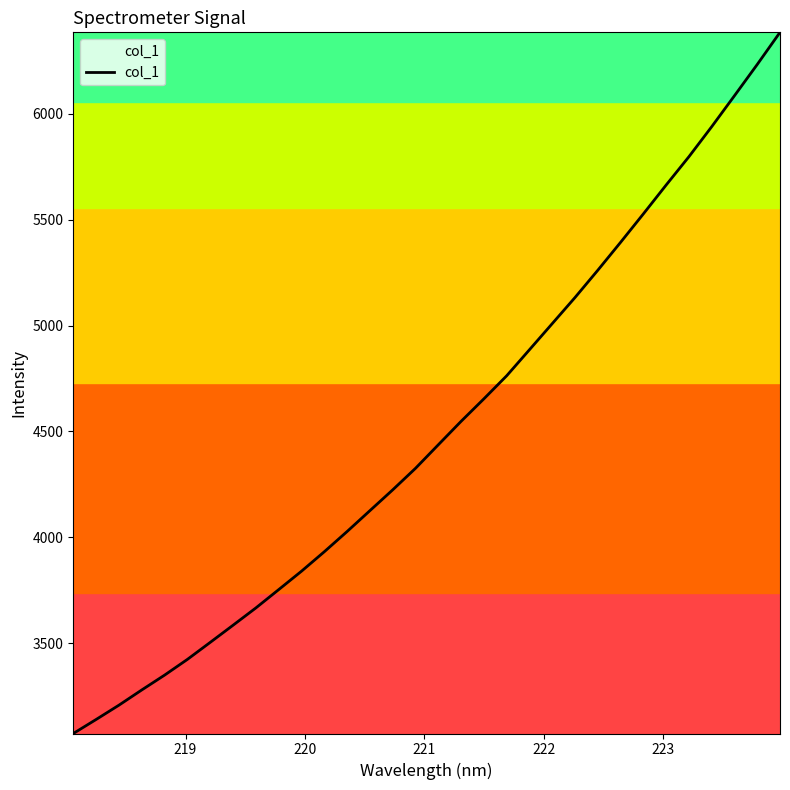

What is the sum of all values?

144172.8